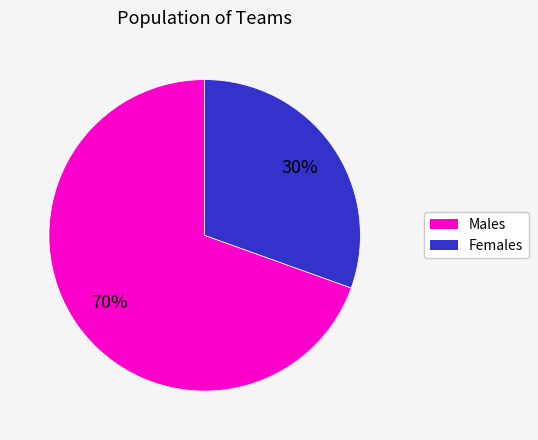

To the nearest percent, what is the average slice percentage?

50%